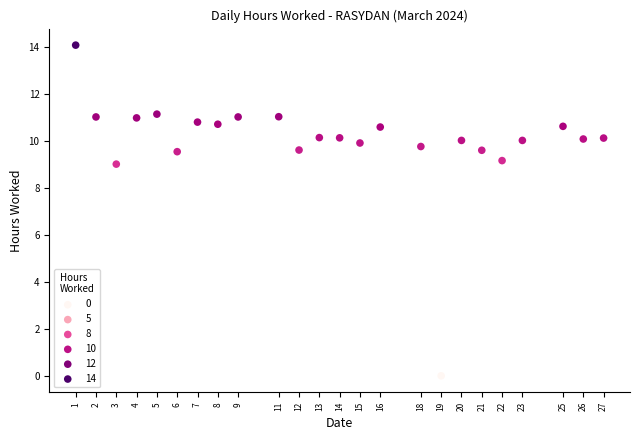

What is the range of X values (max minus min)?

26.0